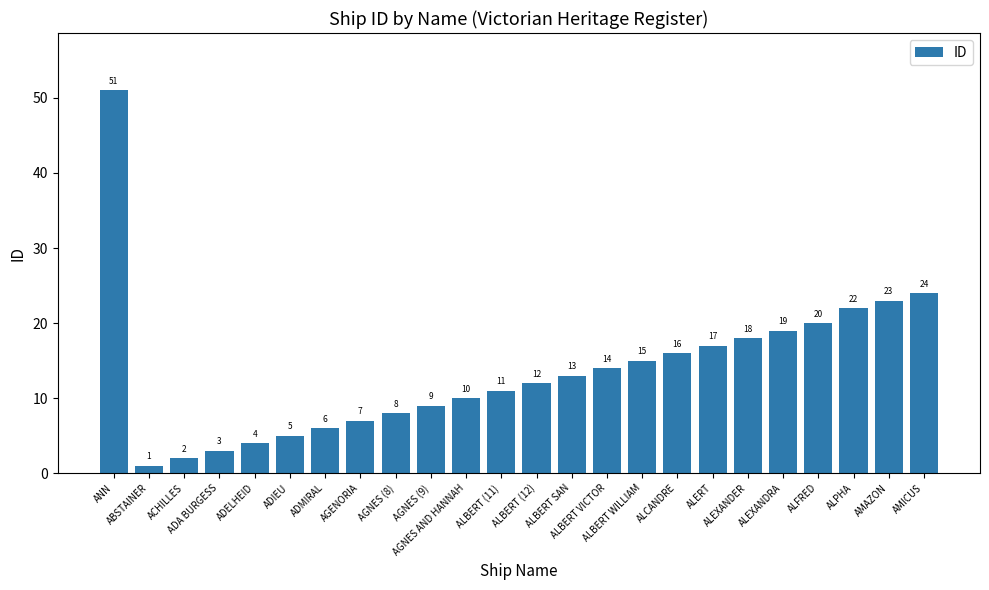

True or false: the data shows 6 at ALERT.

False